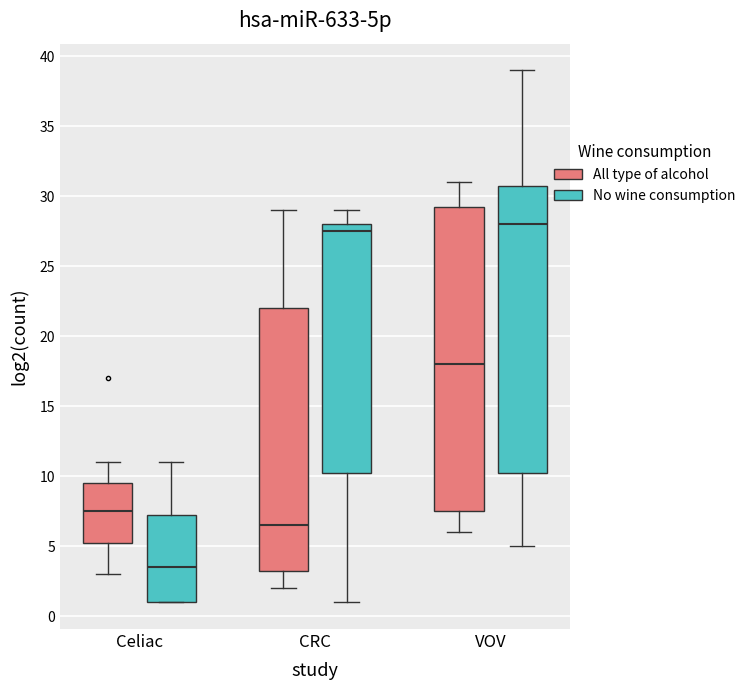

Reading left to right, read every box against the y-axis: the position of its median line, the range the box covers, and the ends of its whiskers. The values are not printed on the chart, so give them approximately, as read against the axis.

Celiac (All type of alcohol): median 7.5, box 5.5 to 9.5, whiskers 3.0 to 11.0
Celiac (No wine consumption): median 3.5, box 1.0 to 7.5, whiskers 1.0 to 11.0
CRC (All type of alcohol): median 6.5, box 3.5 to 22.0, whiskers 2.0 to 29.0
CRC (No wine consumption): median 27.5, box 10.5 to 28.0, whiskers 1.0 to 29.0
VOV (All type of alcohol): median 18.0, box 7.5 to 29.5, whiskers 6.0 to 31.0
VOV (No wine consumption): median 28.0, box 10.5 to 31.0, whiskers 5.0 to 39.0